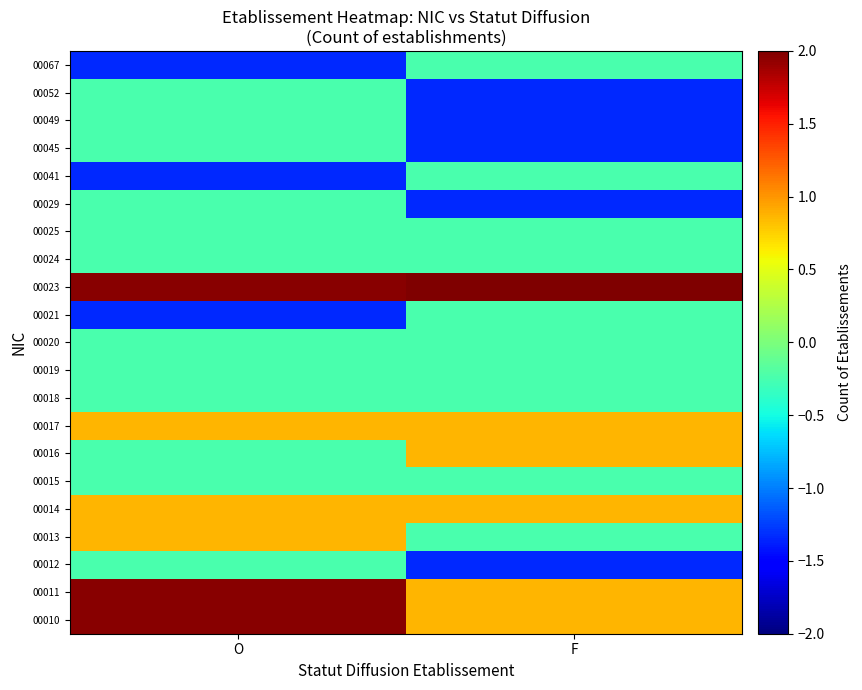

Between F and O, which is larger?

O